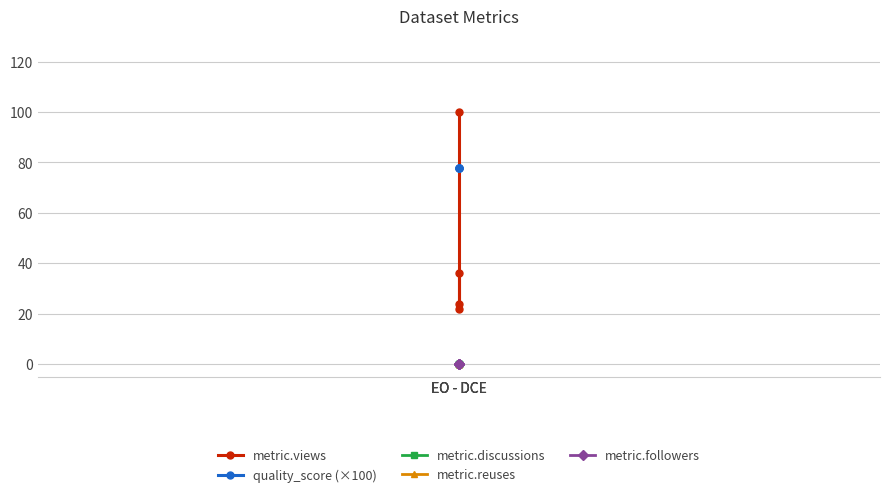

True or false: quality_score (×100) and metric.followers intersect in this chart.

False